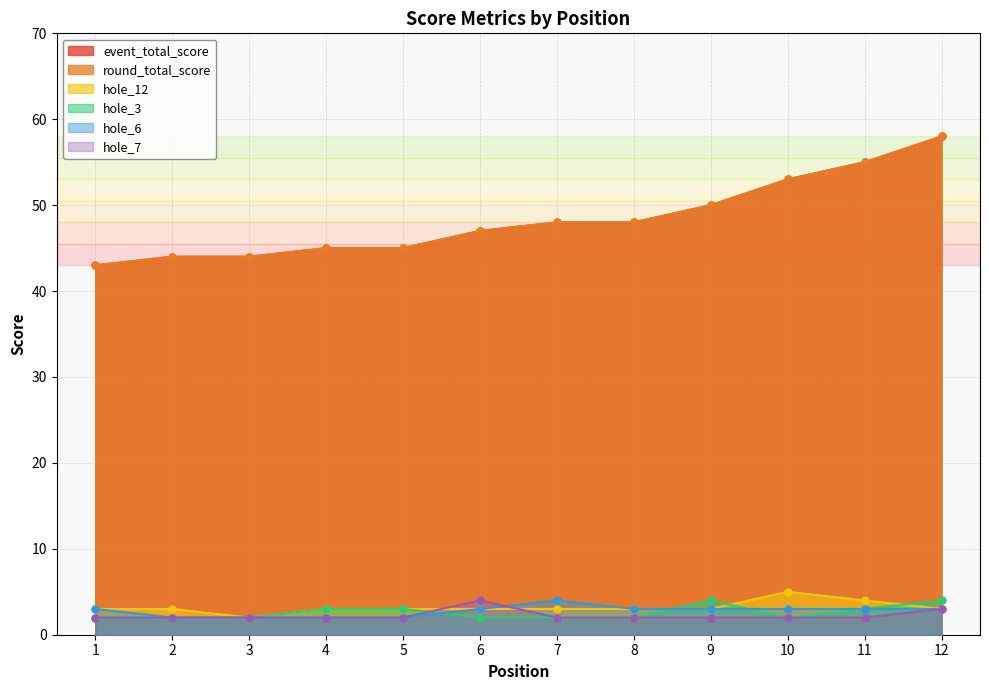

Reading left to right, transcribe all the data shown in this chart.

event_total_score: 1=43	2=44	3=44	4=45	5=45	6=47	7=48	8=48	9=50	10=53	11=55	12=58
round_total_score: 1=43	2=44	3=44	4=45	5=45	6=47	7=48	8=48	9=50	10=53	11=55	12=58
hole_12: 1=3	2=3	3=2	4=3	5=3	6=3	7=3	8=3	9=3	10=5	11=4	12=3
hole_3: 1=2	2=2	3=2	4=3	5=3	6=2	7=2	8=2	9=4	10=2	11=3	12=4
hole_6: 1=3	2=2	3=2	4=2	5=2	6=3	7=4	8=3	9=3	10=3	11=3	12=3
hole_7: 1=2	2=2	3=2	4=2	5=2	6=4	7=2	8=2	9=2	10=2	11=2	12=3